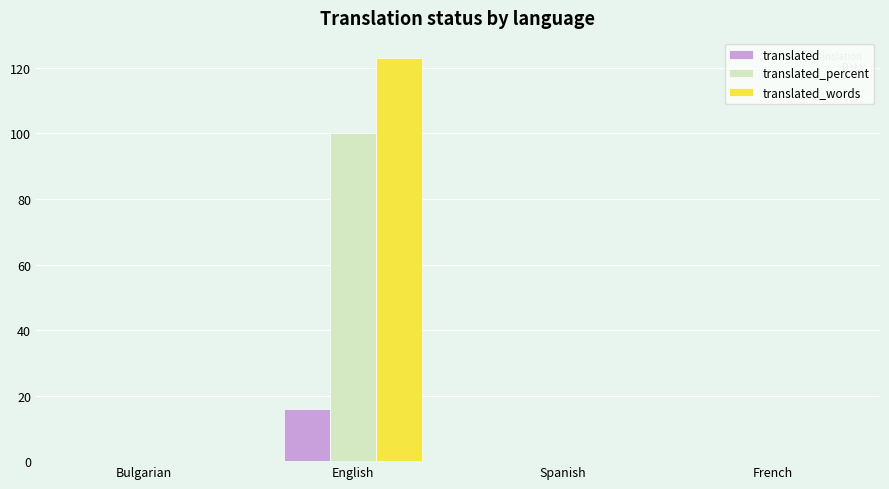

Is it true that translated equals 0 at French?

True